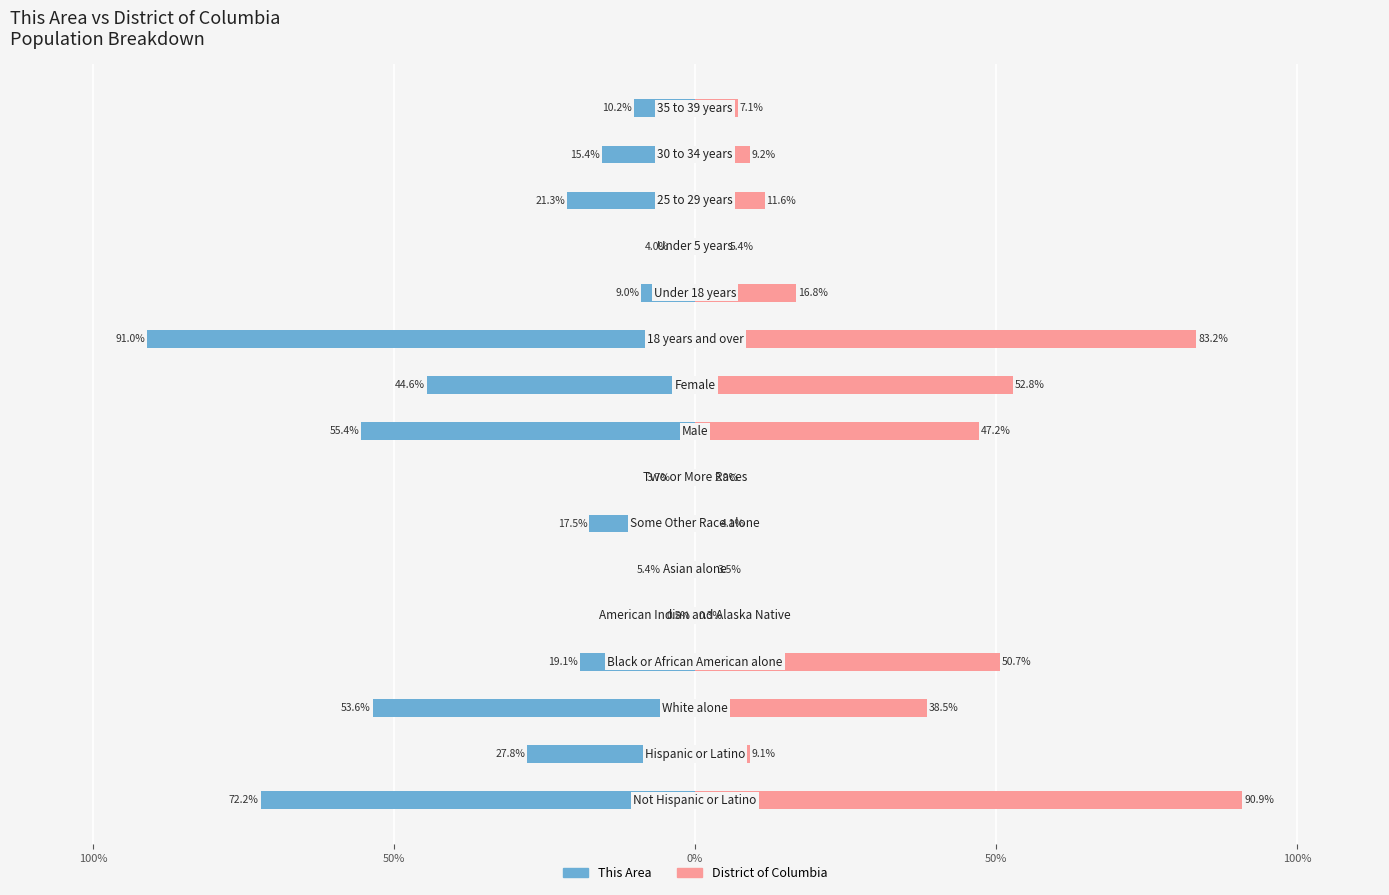

At 15, list the series in order from smallest to largest.

This Area, District of Columbia